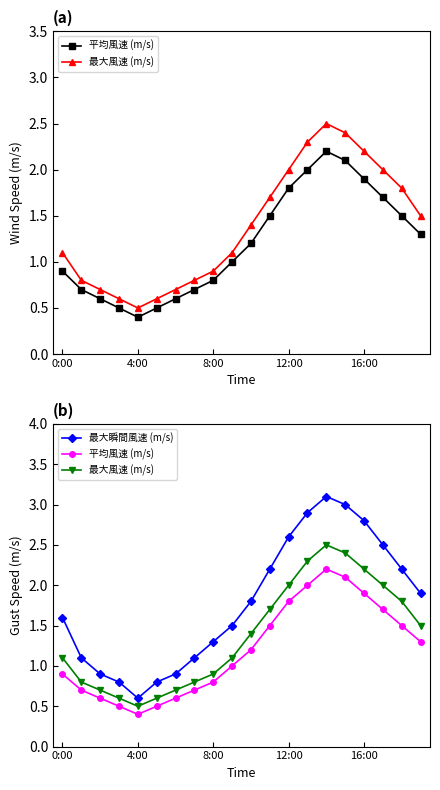

Which label corresponds to the largest value in the chart?

14